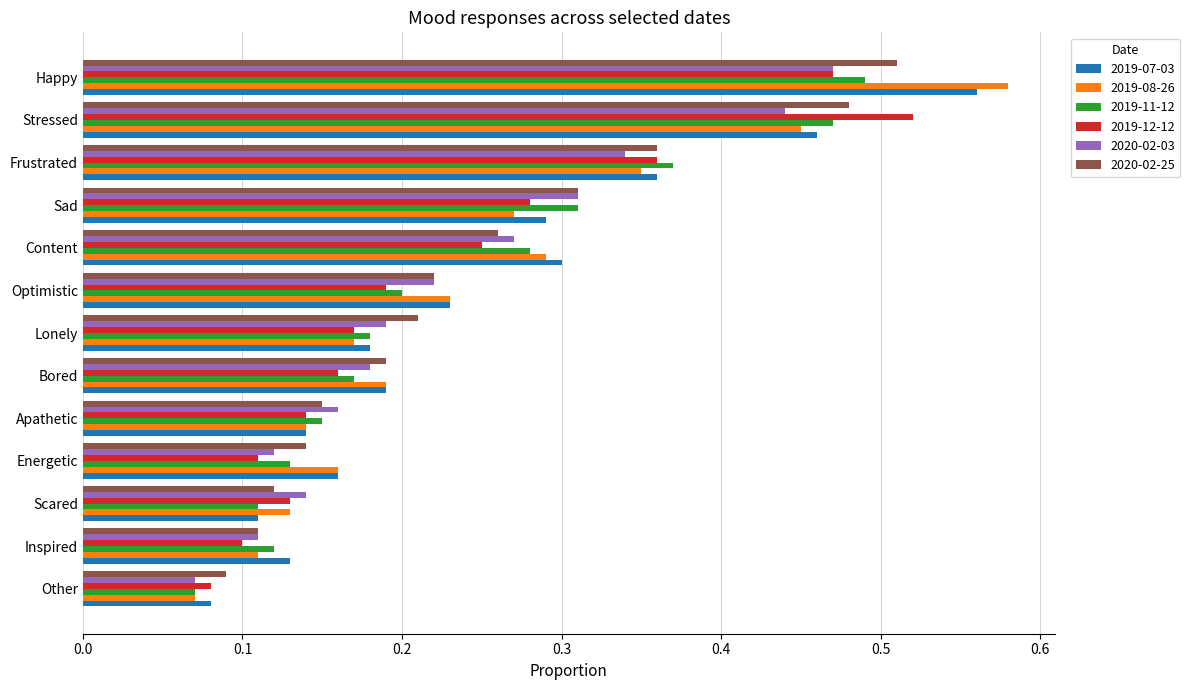

At which label does 2019-12-12 reach its peak?

Stressed